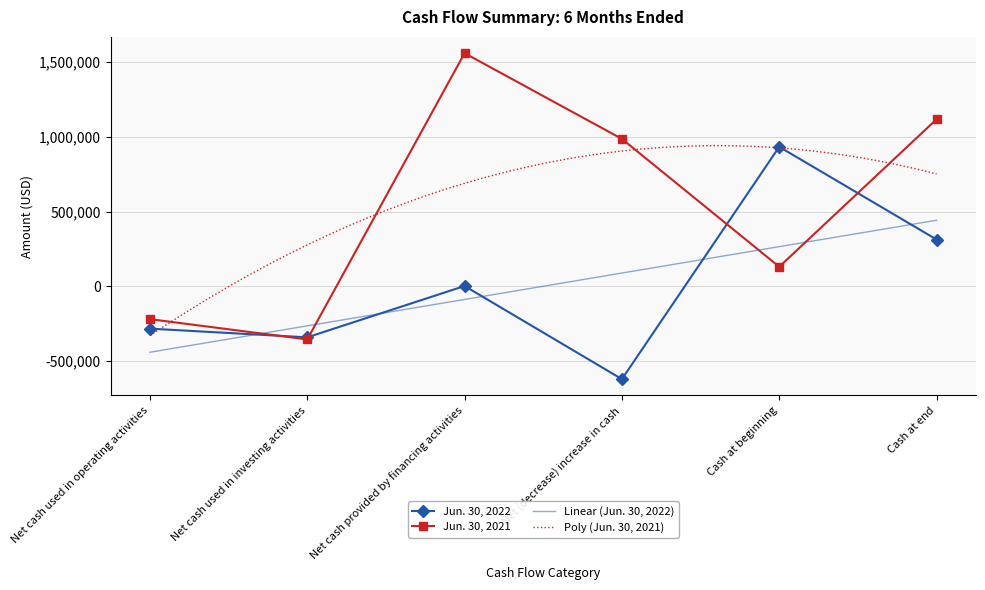

Where do Jun. 30, 2022 and Jun. 30, 2021 first cross each other?

Net cash used in operating activities and Net cash used in investing activities